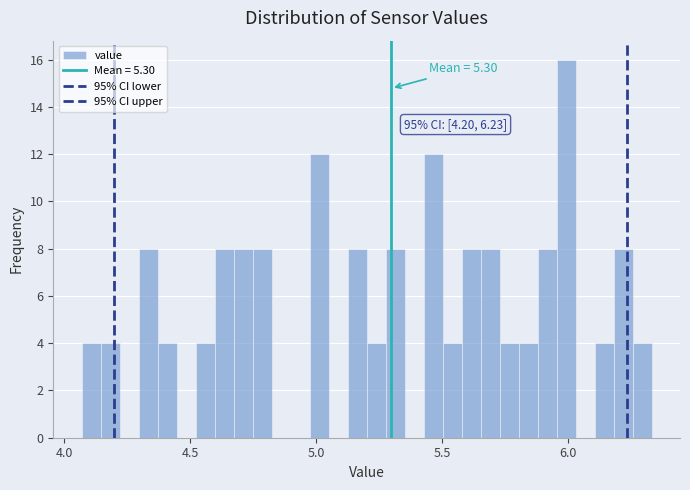

Around what value on the x-axis is the tallest bar? Give the approximate position of its centre, as read against the axis.

6.00